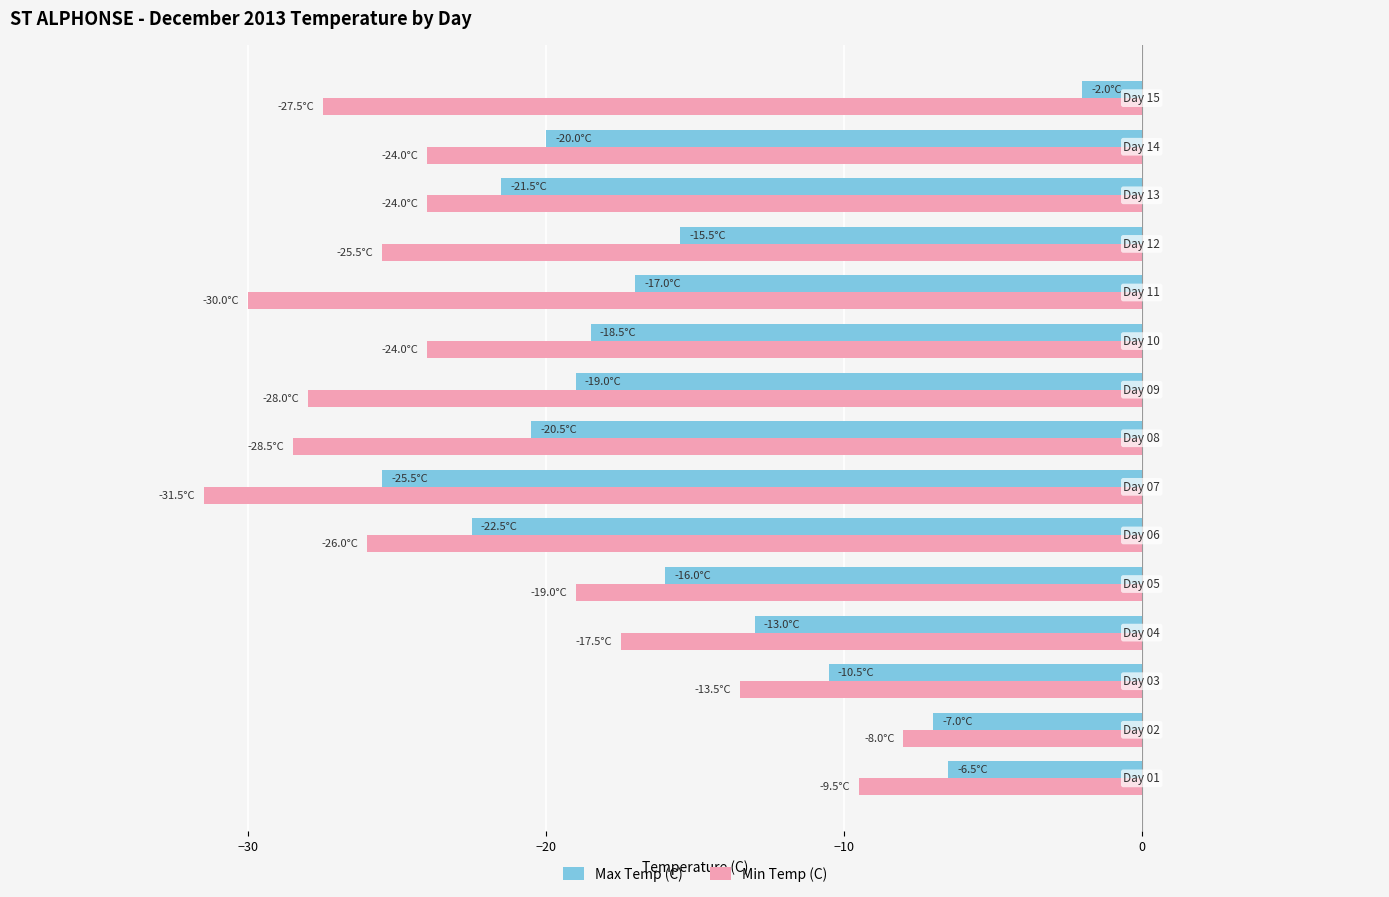

Which series has the largest total across all categories?

Max Temp (C)